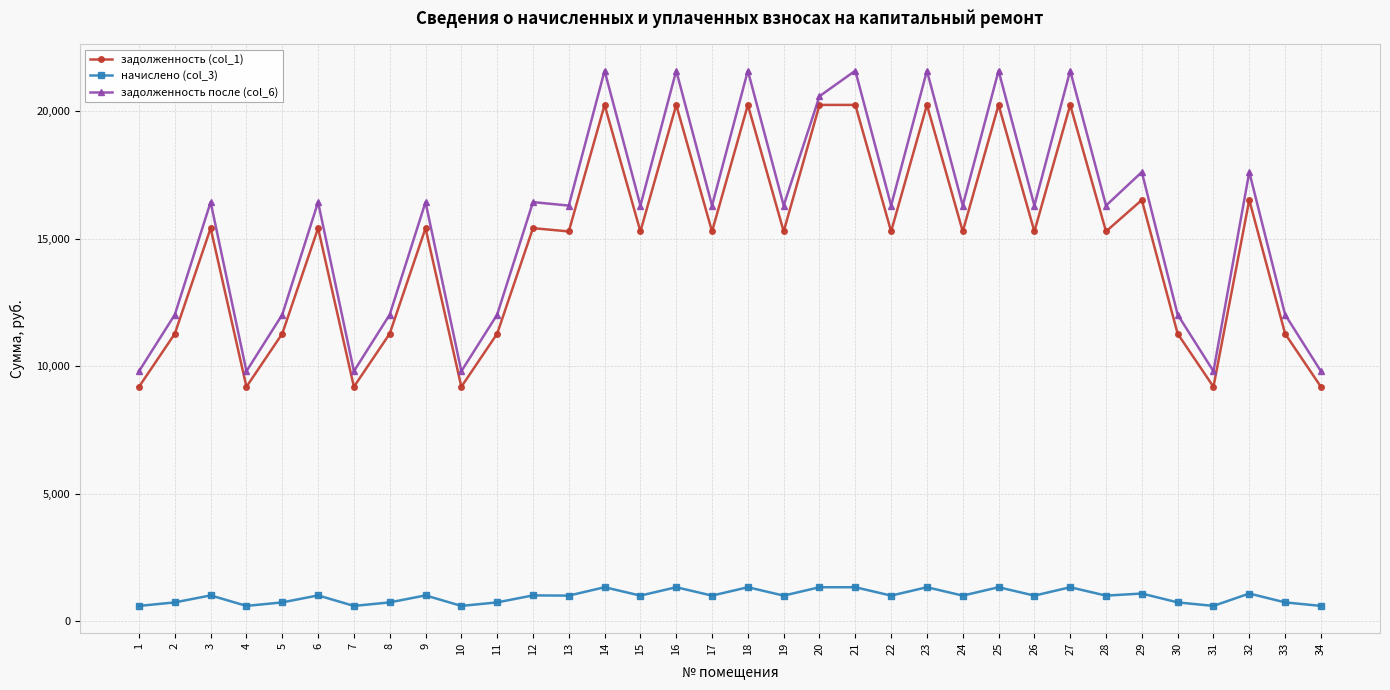

Rank the series by their maximum value, from highest to lowest.

задолженность после (col_6), задолженность (col_1), начислено (col_3)